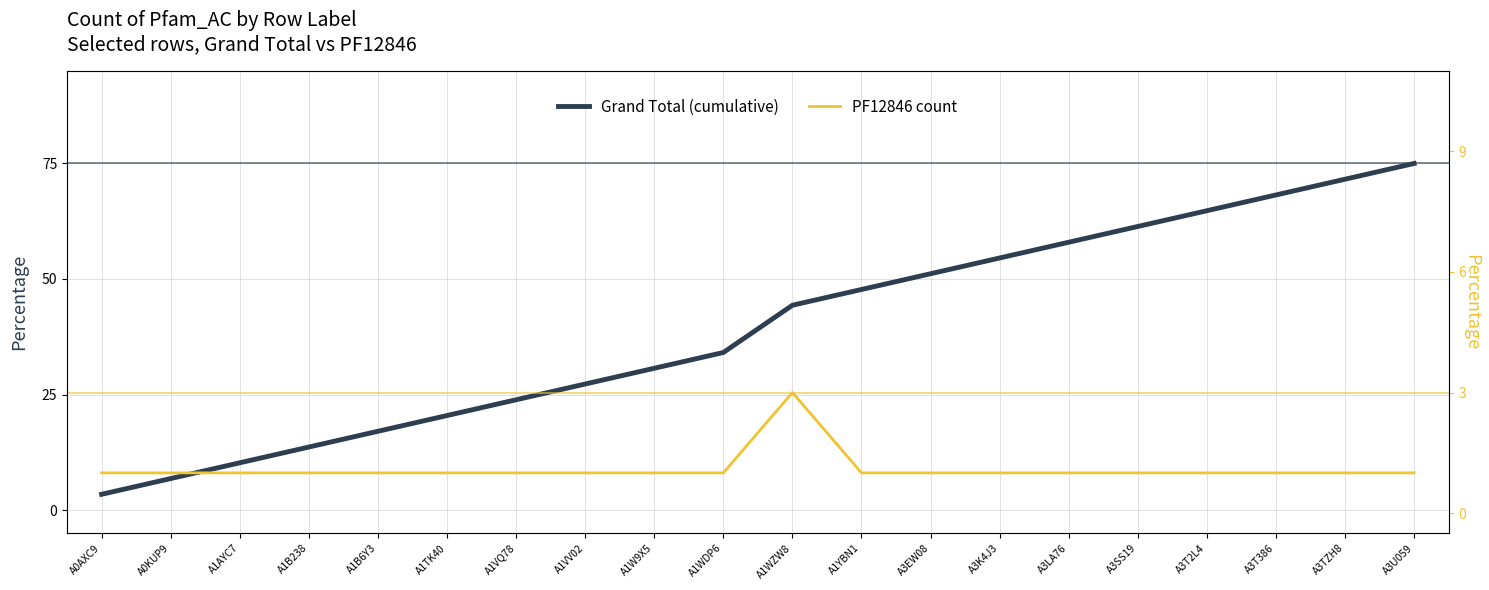

True or false: PF12846 count has a value of 1.4 at A1B238.

False